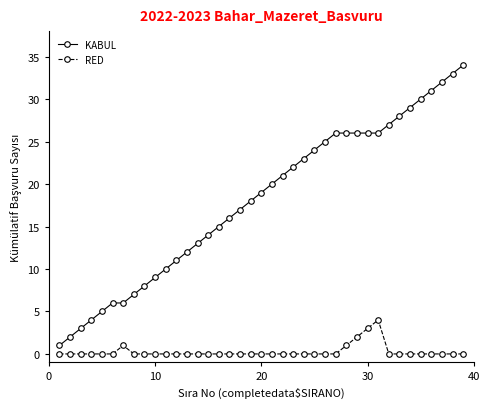

List the series in order of their peak value, highest first.

KABUL, RED